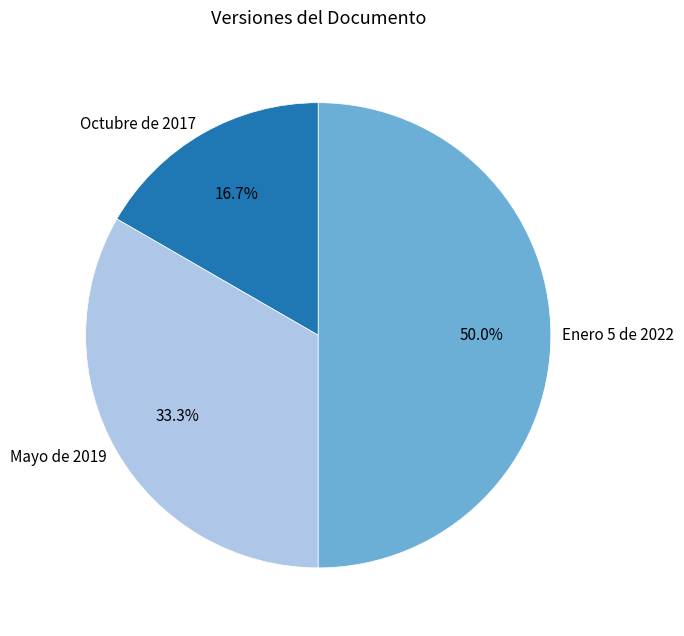

Is Mayo de 2019 the majority of the pie?

No